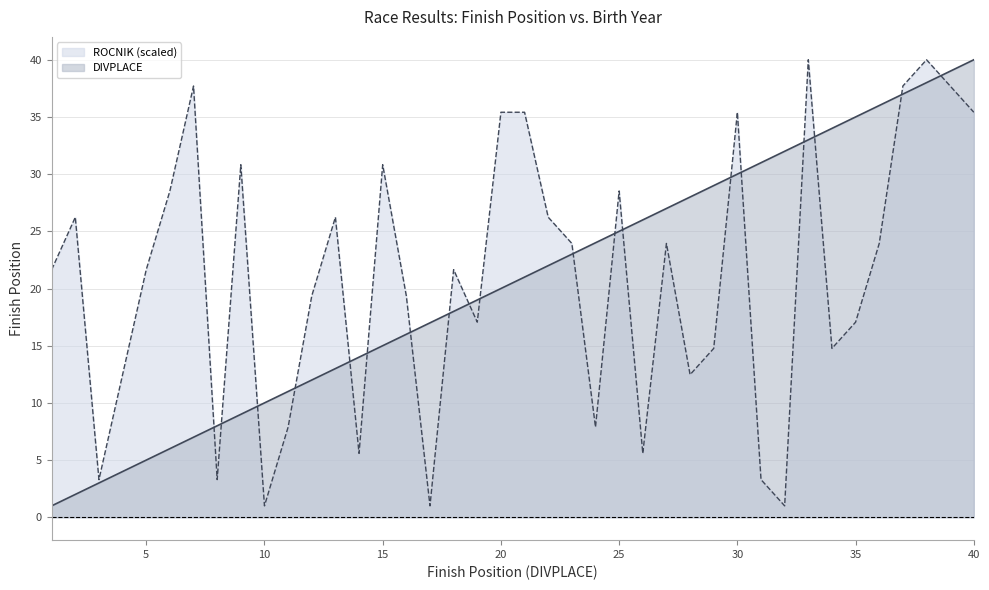

How many intersections are there between DIVPLACE and ROCNIK?

19